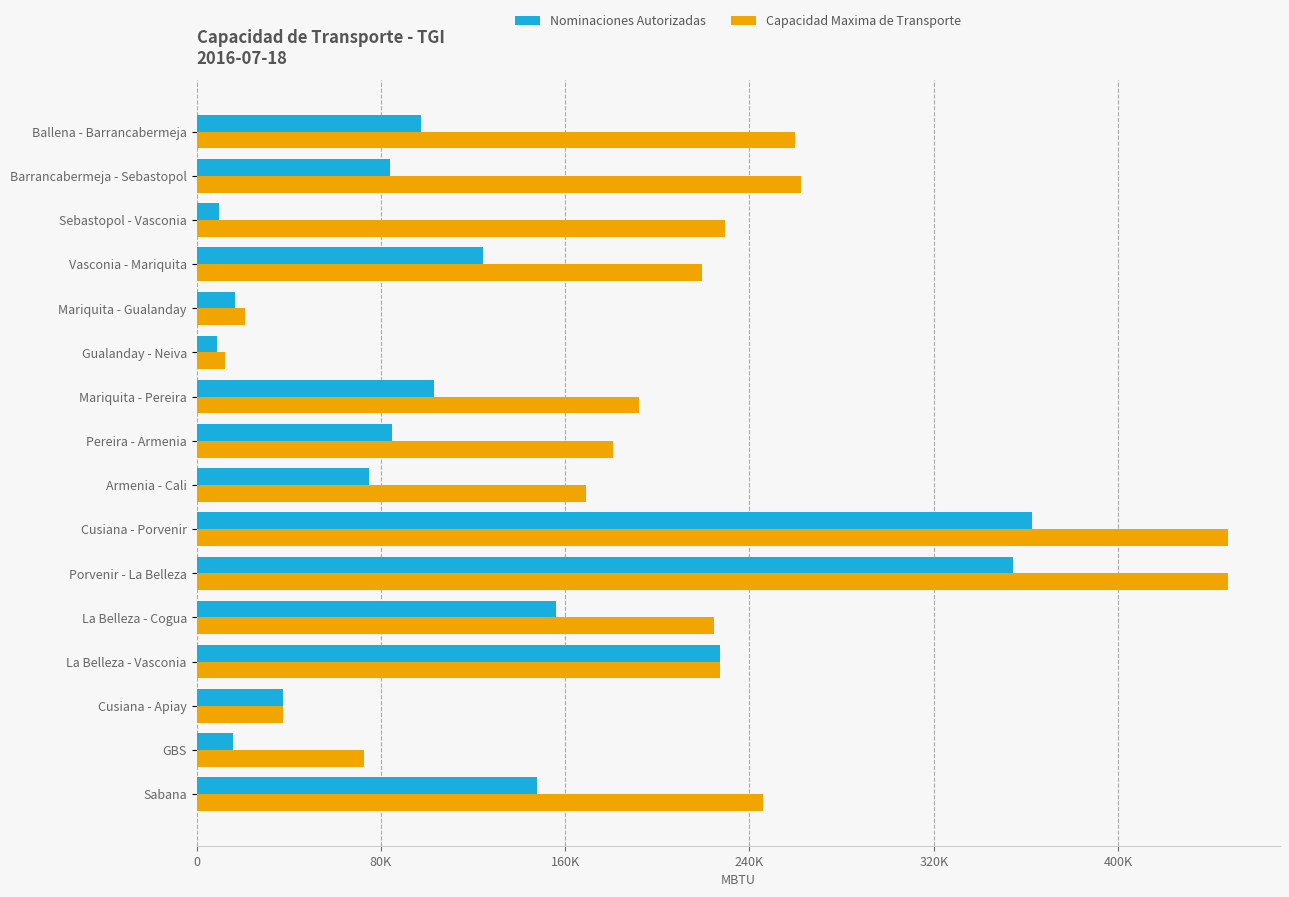

What are all the series names shown in the legend?

Nominaciones Autorizadas, Capacidad Maxima de Transporte